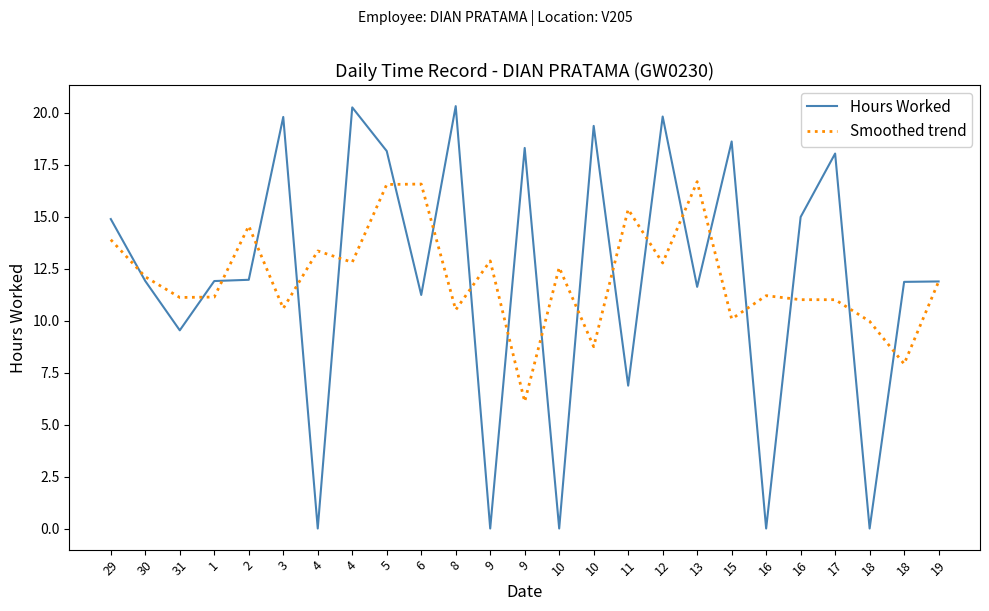

What are all the series names shown in the legend?

Hours Worked, Smoothed trend